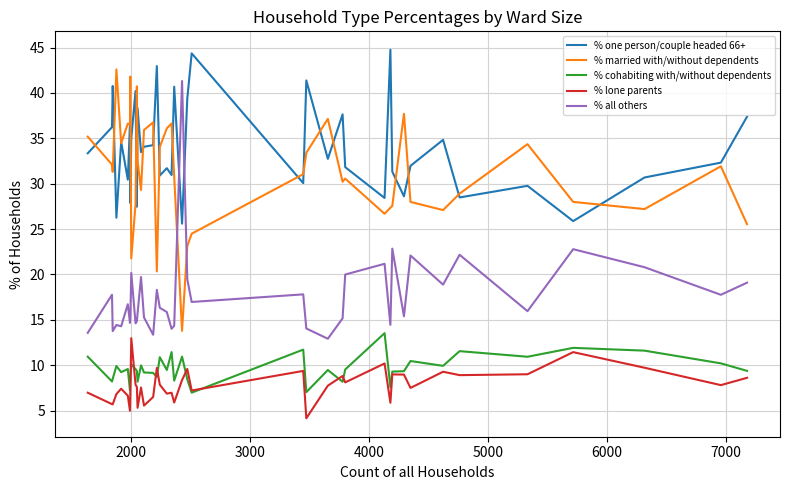

True or false: % cohabiting with/without dependents and % married with/without dependents cross at least once.

False